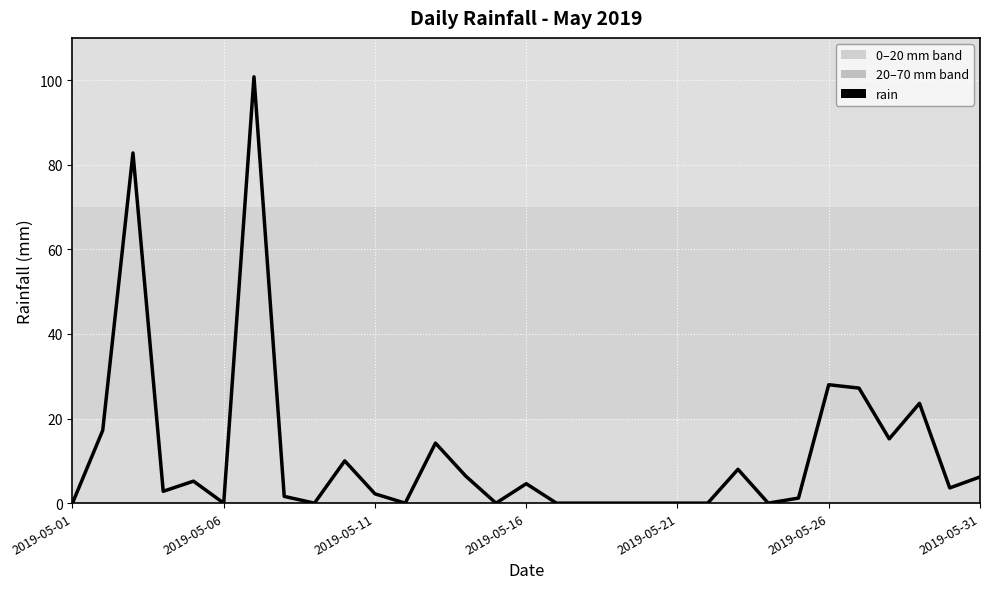

What is the maximum value shown in the chart?

100.8